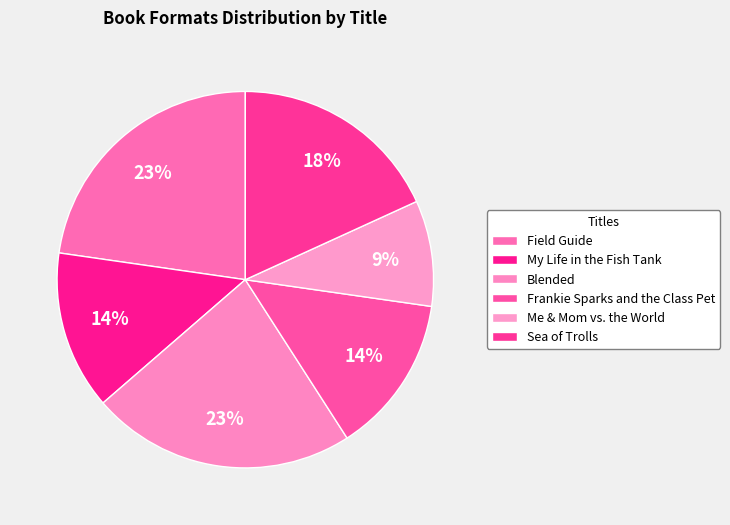

To the nearest percent, what is the difference between the Me & Mom vs. the World and Blended slice percentages?

14%